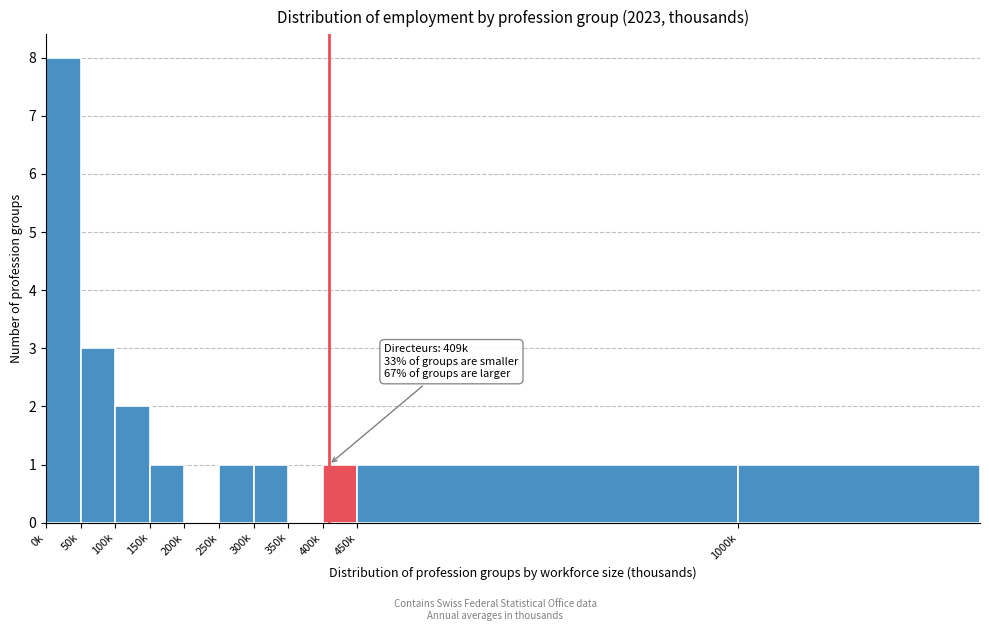

Reading left to right, what are all the values shown in this chart?

0k=8	50k=3	100k=2	150k=1	200k=0	250k=1	300k=1	350k=0	400k=1	450k=1	1000k=1